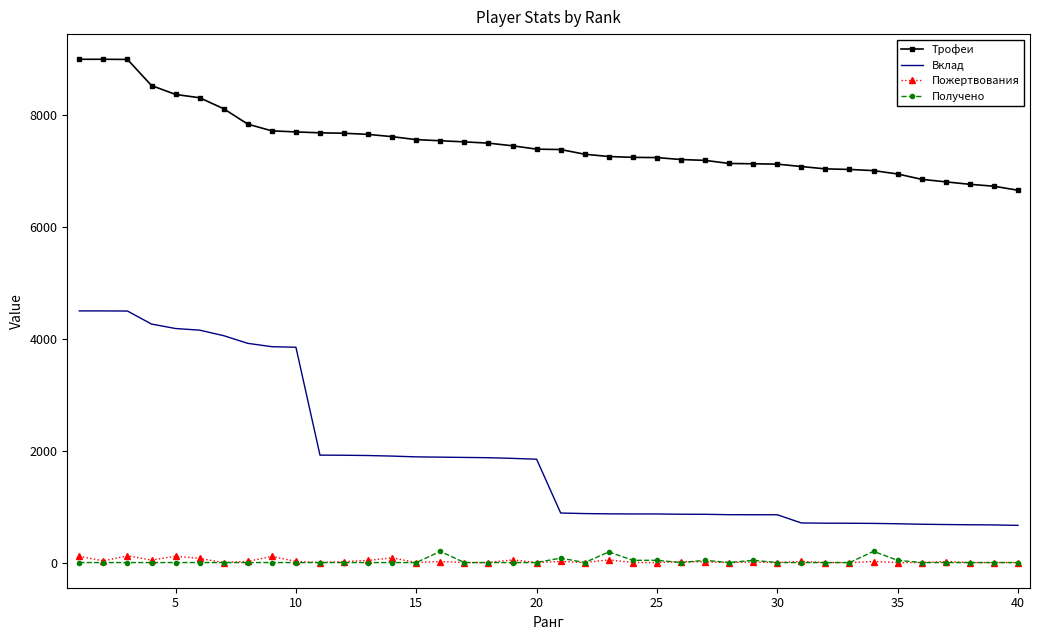

Which series has the widest spread of values?

Вклад